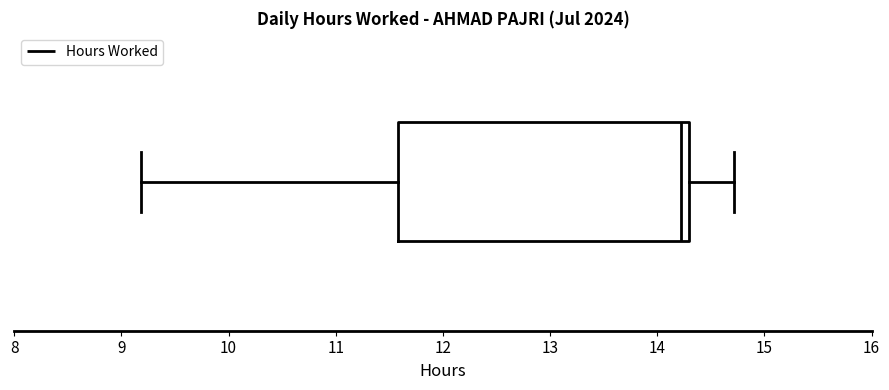

Read this box plot against the x-axis: the position of the median line, the range covered by the box, and the ends of both whiskers. The values are not printed on the chart, so give them approximately, as read against the axis.

median 14.2, box 11.6 to 14.3, whiskers 9.2 to 14.7